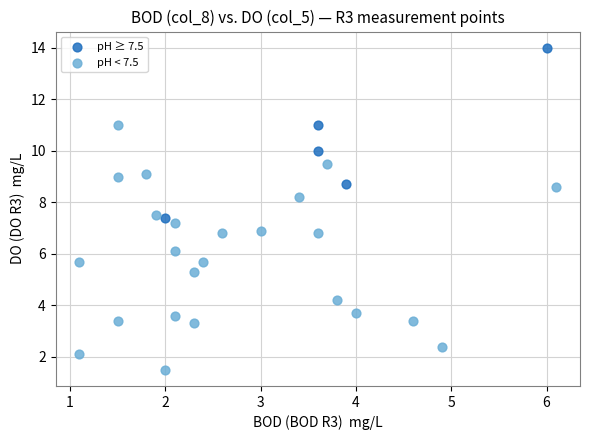

What are all the series names shown in the legend?

pH ≥ 7.5, pH < 7.5